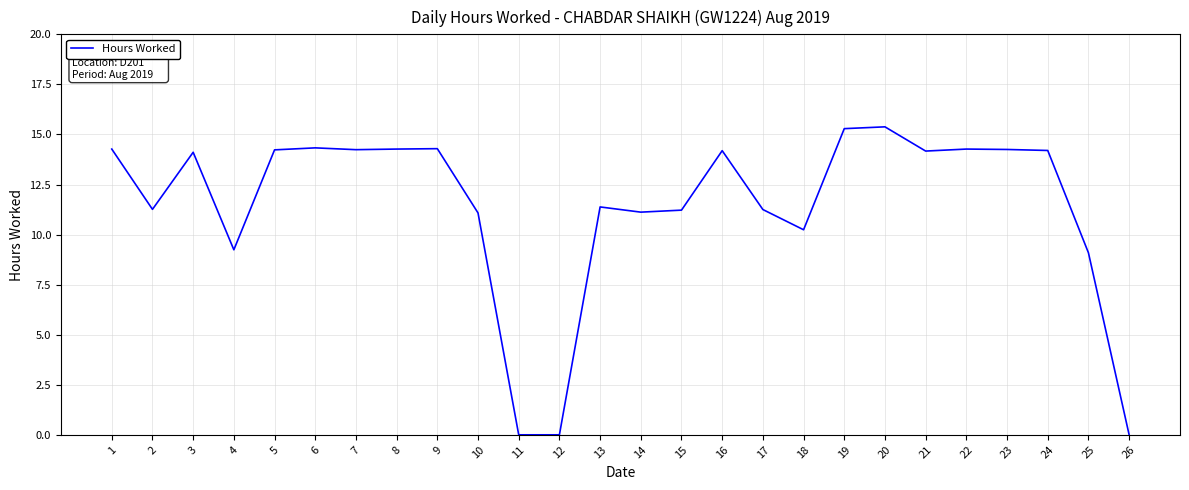

What is the change in value from 13 to 25?

-2.3